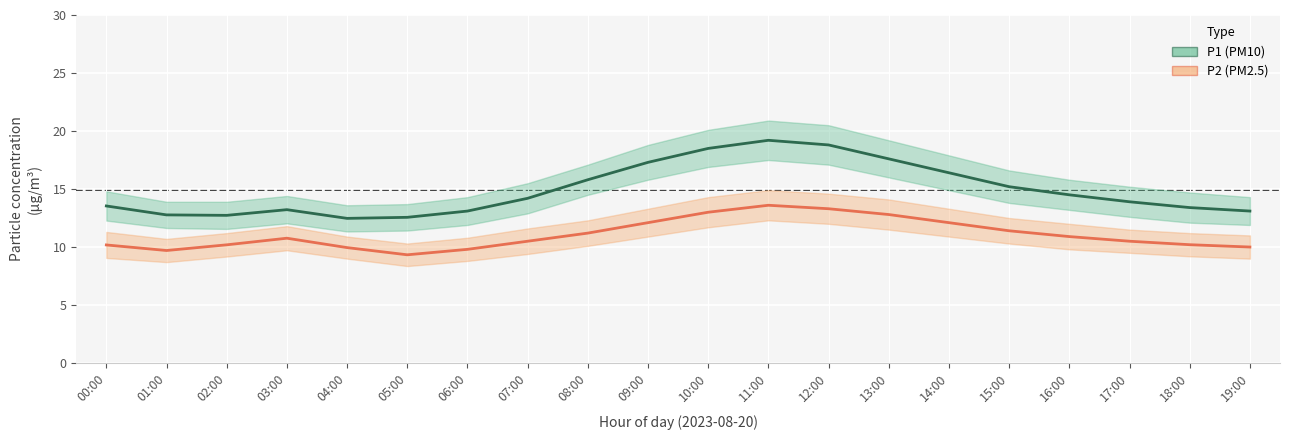

What is the maximum value for P2 (PM2.5)?

13.6